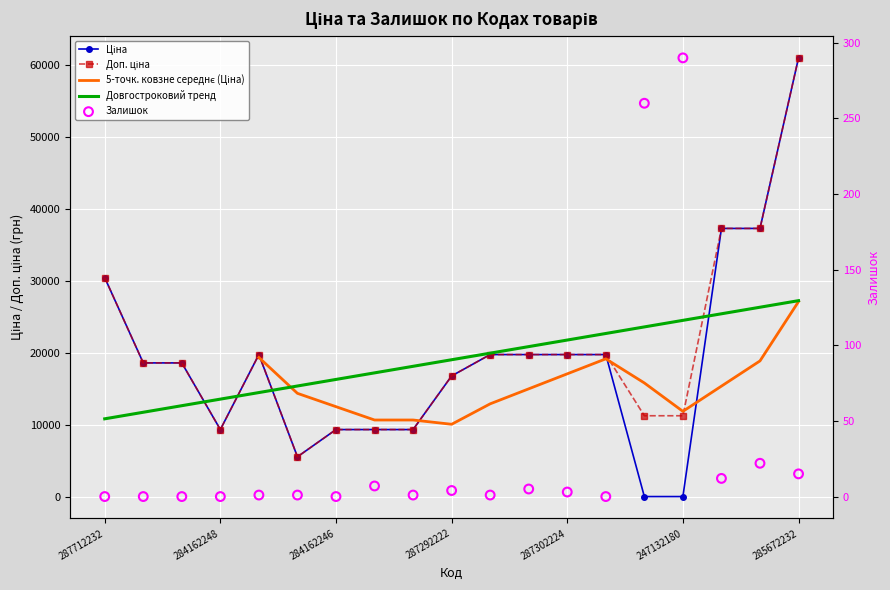

Is the value of Доп. ціна at 287692231 greater than the value of Залишок at 287301833?

Yes